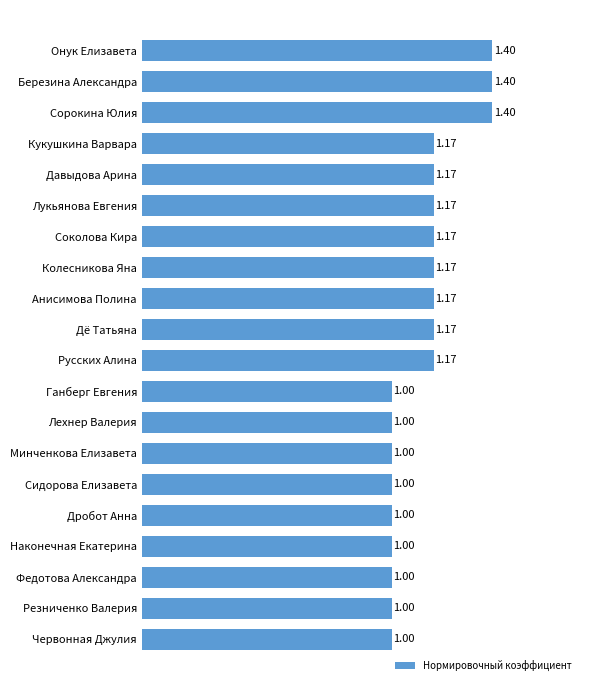

What is the label of the 1st bar from the top?

Онук Елизавета